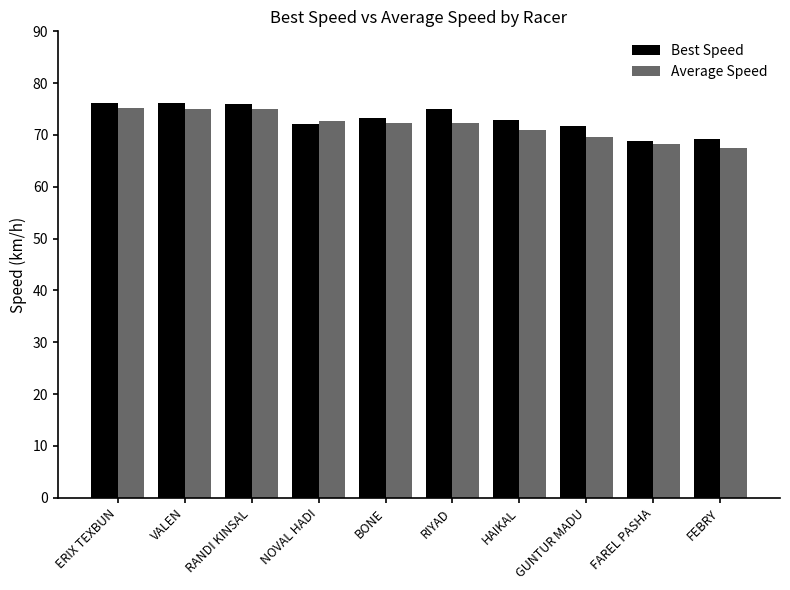

What is the difference between the maximum and minimum values in the Best Speed series?

7.3